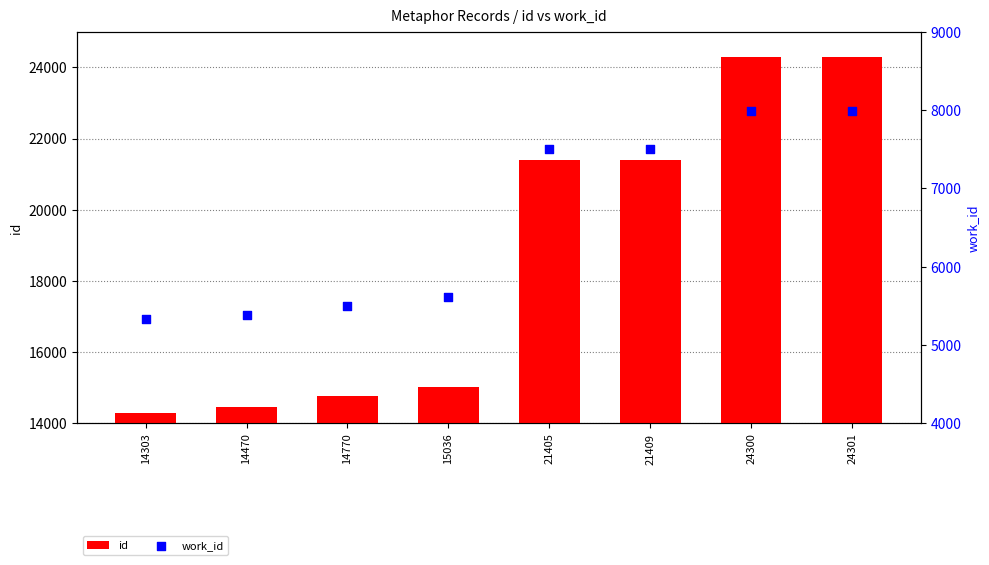

At how many categories does at least one series exceed 11867?

8